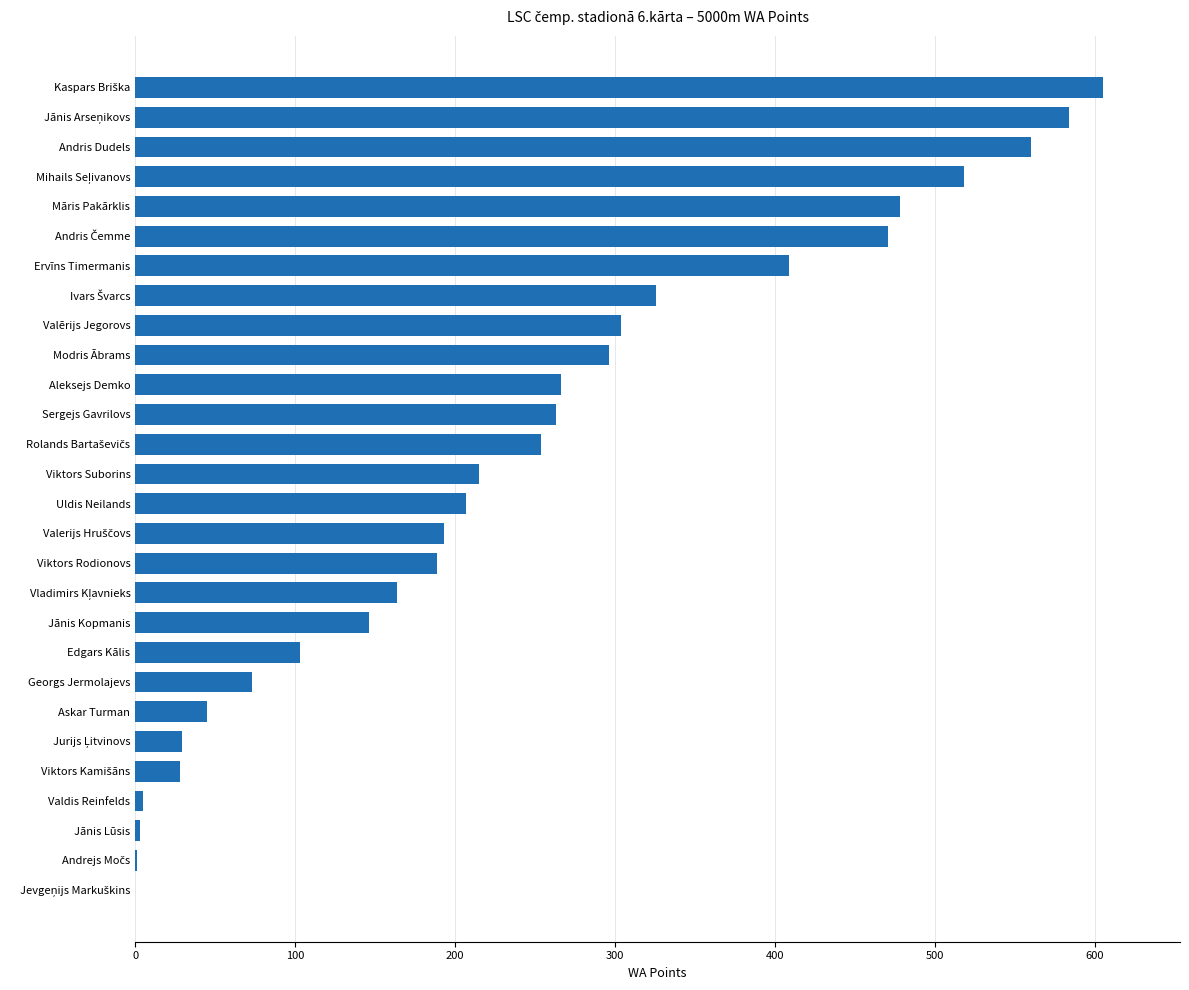

The chart shows a value of 146 at Jānis Kopmanis. True or false?

True